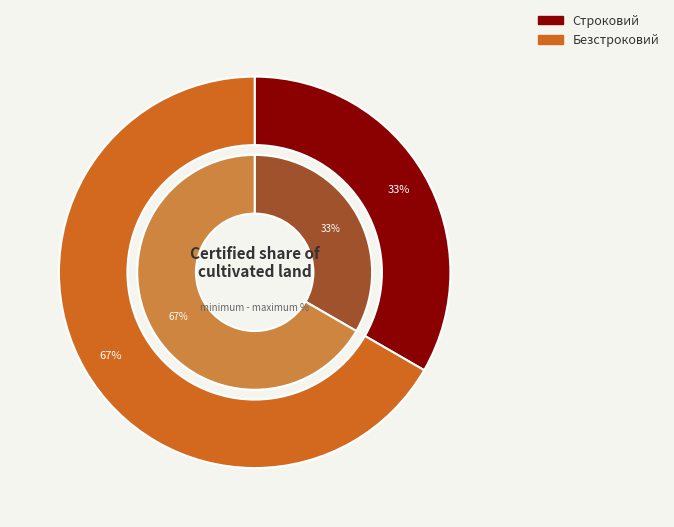

To the nearest percent, what is the difference between the largest and smallest slice percentages?

33%